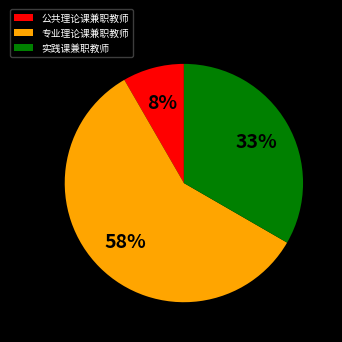

To the nearest percent, what portion does 公共理论课兼职教师 represent?

8%